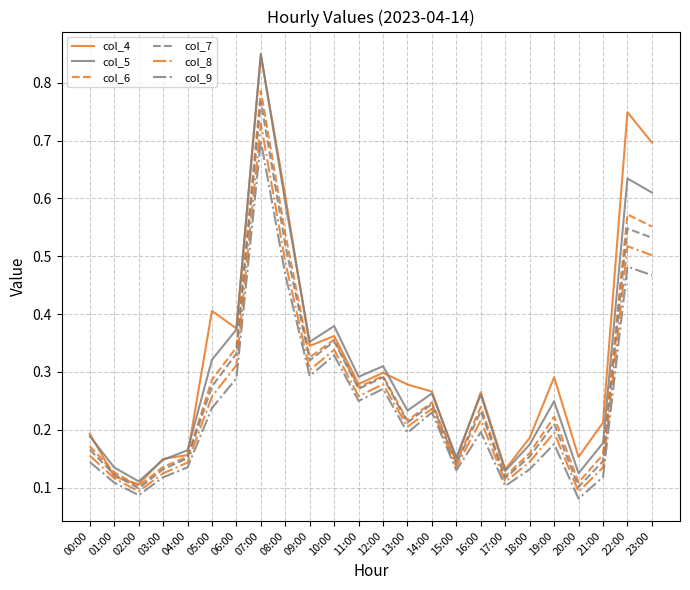

The value of col_8 at 03:00 is 0.2. True or false?

False